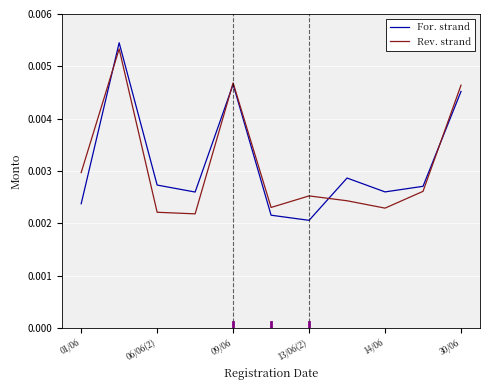

Which series has the largest range (max minus min)?

For. strand